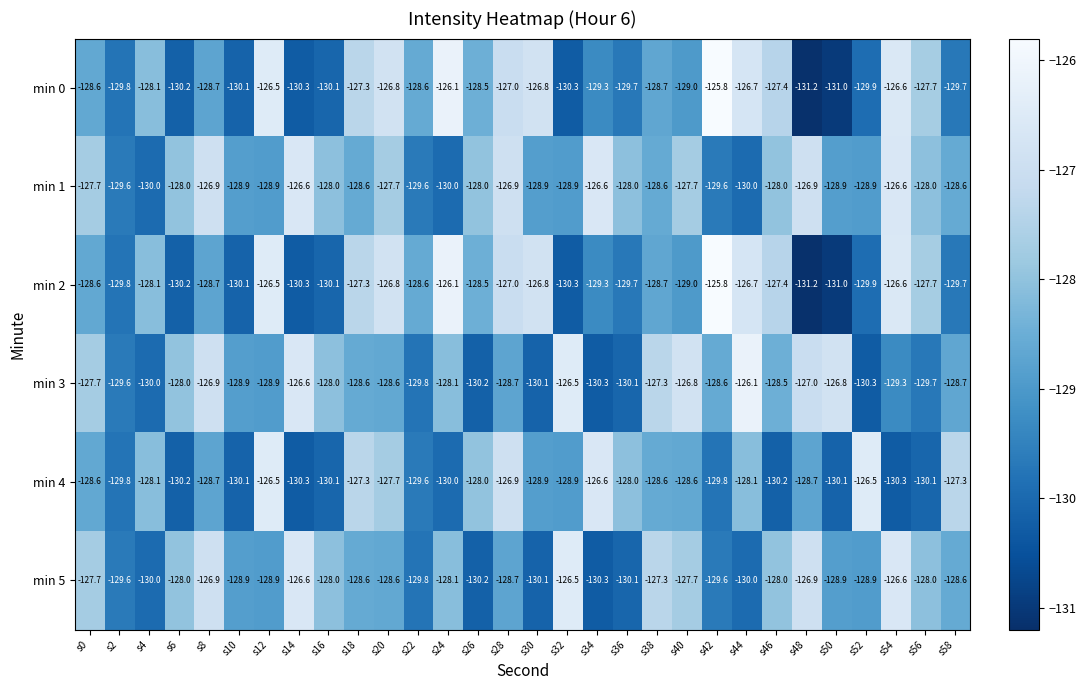

The min 5 series shows -127.7 at s40. True or false?

True